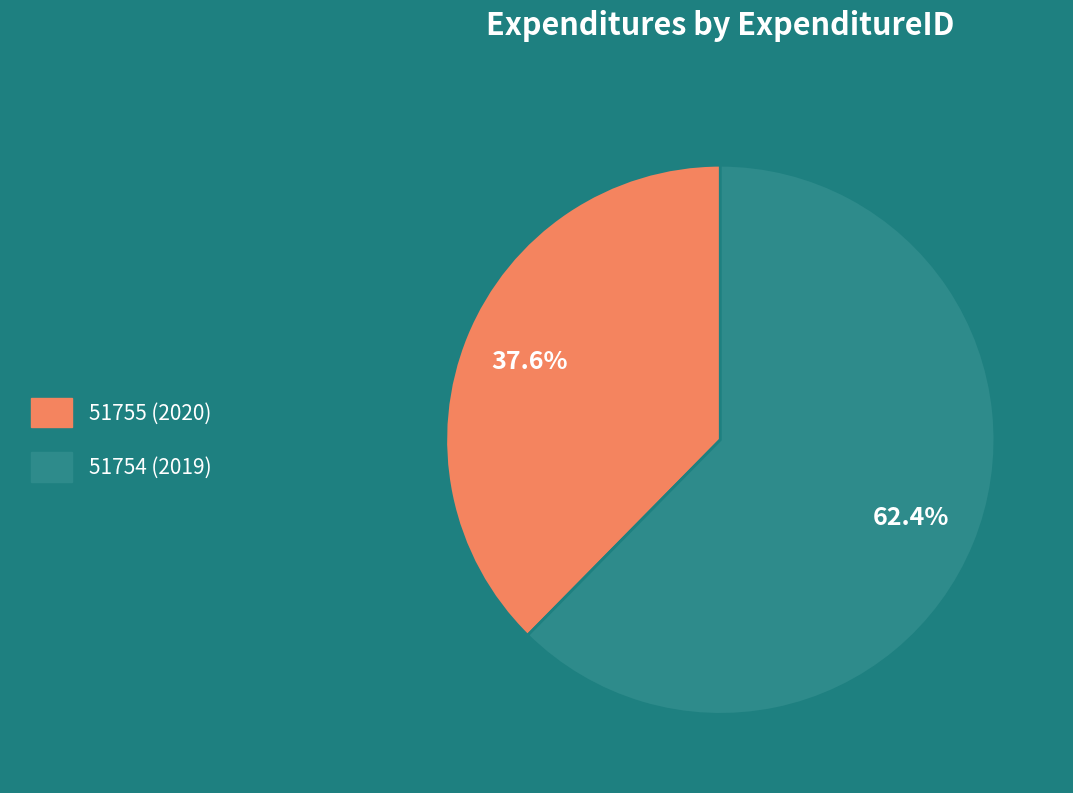

What is the smallest slice in the pie chart?

51755 (2020)